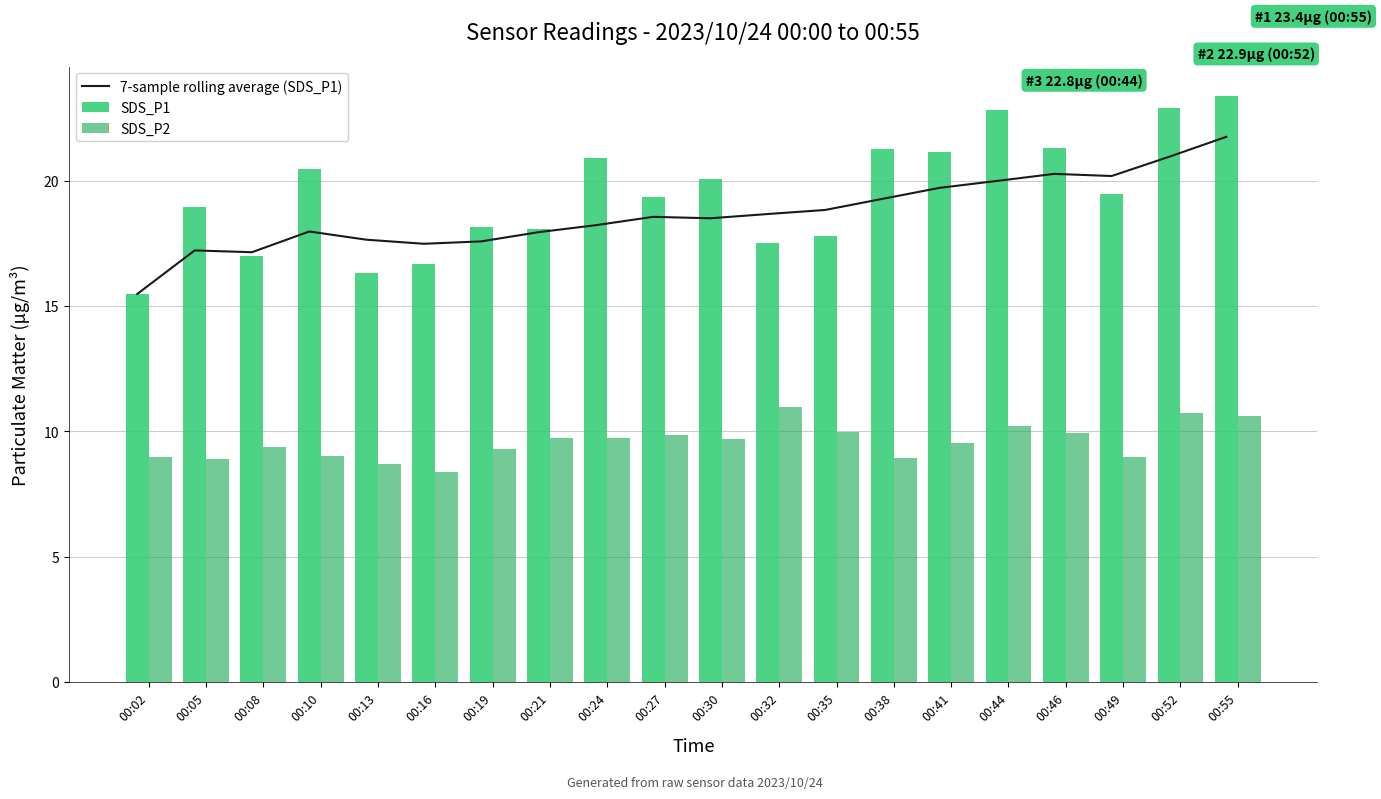

Rank the series at 00:35 from highest to lowest value.

7-sample rolling average (SDS_P1), SDS_P1, SDS_P2